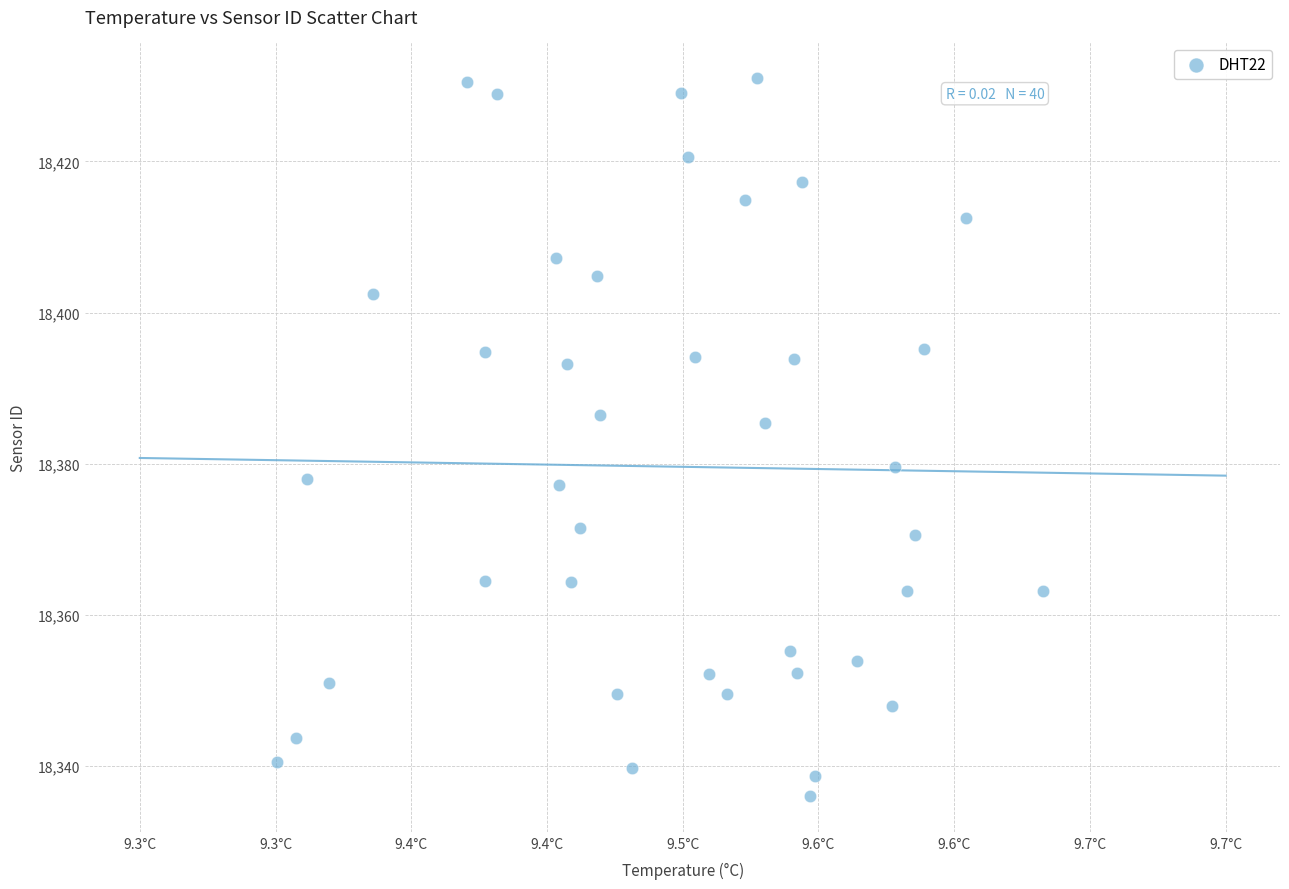

What is the range of X values (max minus min)?

0.3